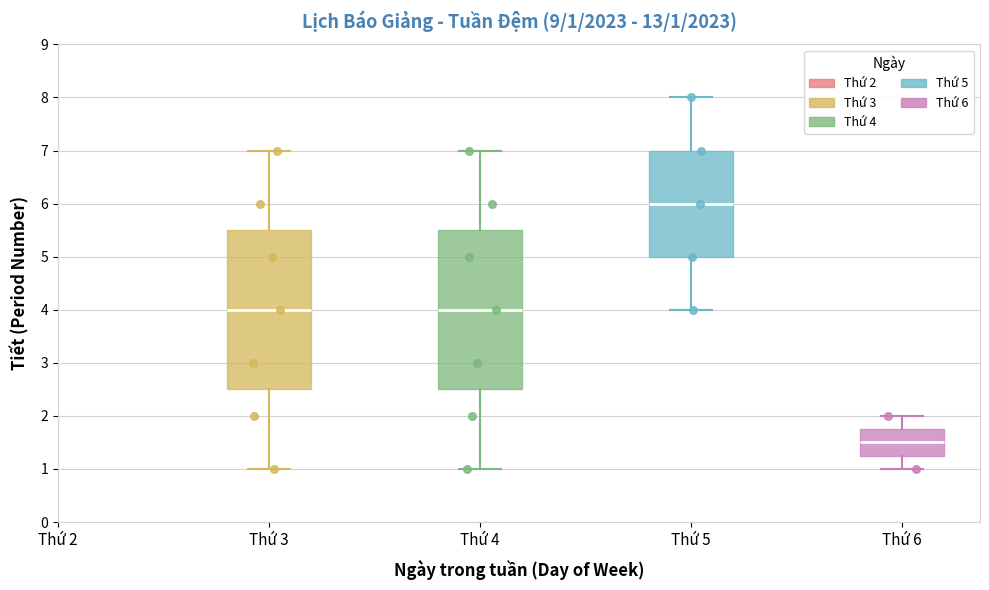

Which box's median line is the lowest?

Thứ 6